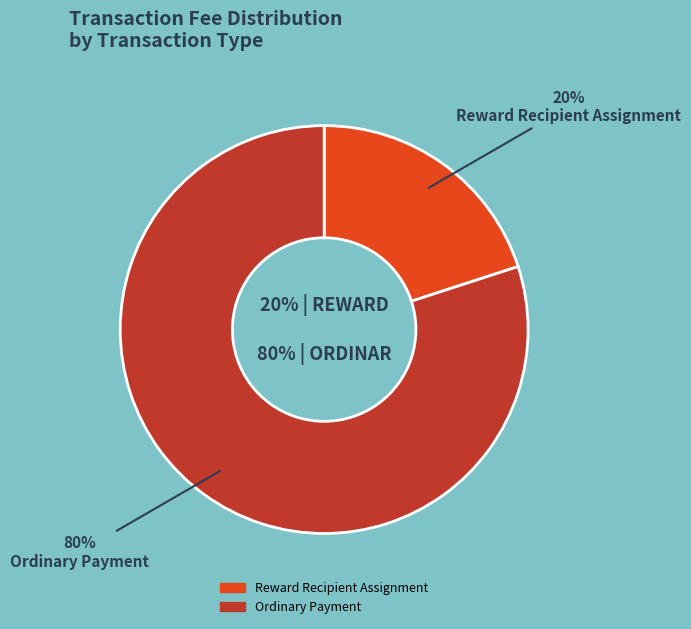

To the nearest percent, what percentage of the pie is Reward Recipient Assignment?

20%